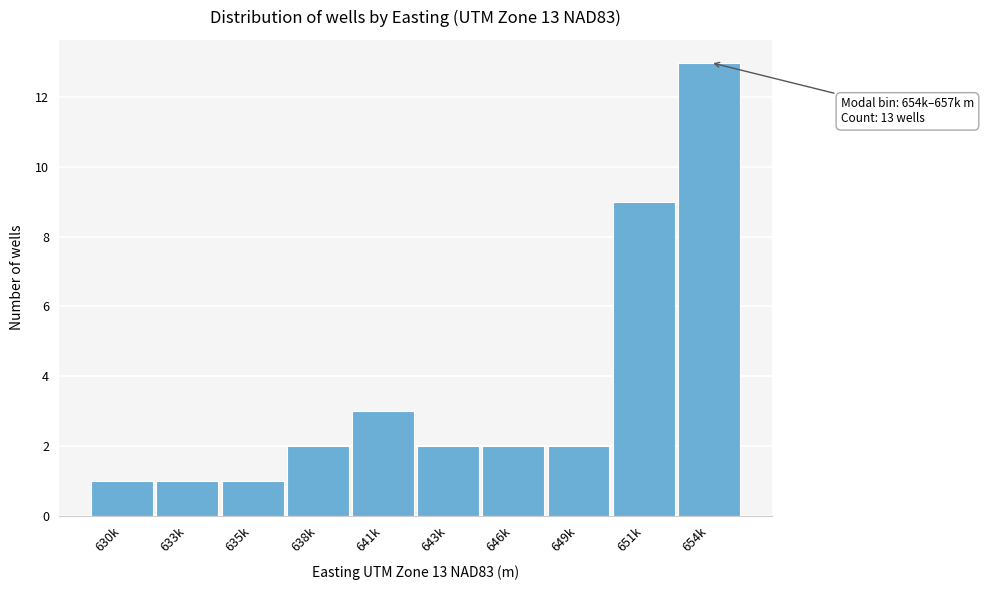

Reading left to right, list all the values displayed in this chart.

1	1	1	2	3	2	2	2	9	13